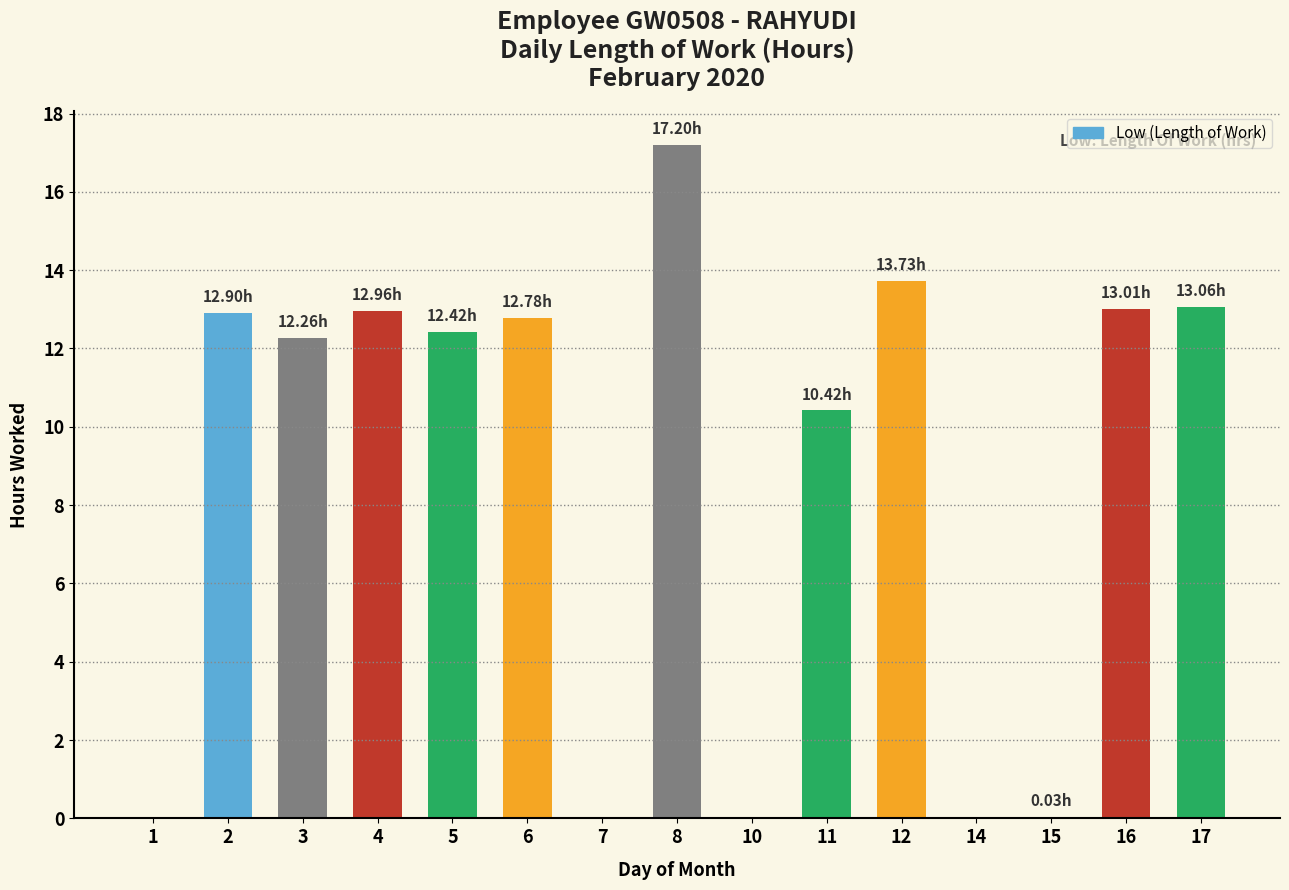

Count the number of categories in the chart.

15